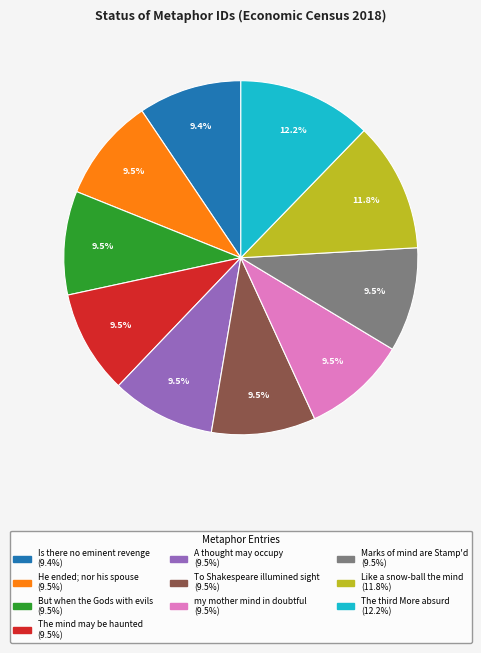

Combined, do The mind may be haunted and Like a snow-ball the mind account for over 50%?

No